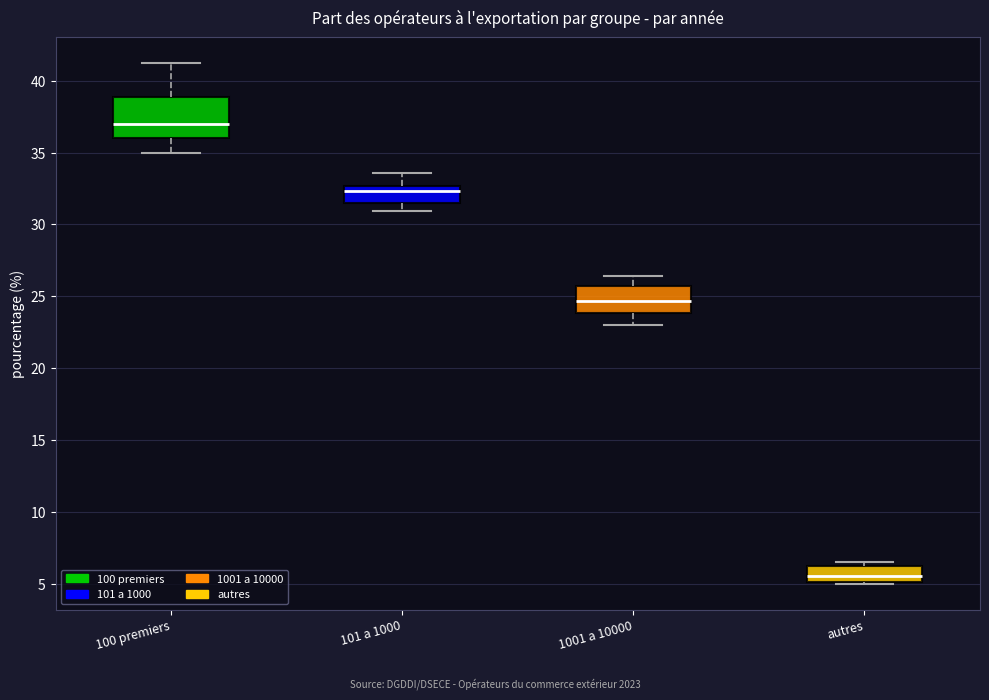

Reading left to right, transcribe this box plot: for each box, give where its median line is, the range the box spans, and where its two whiskers end, as read against the y-axis. The values are not printed on the chart, so give them approximately, as read against the axis.

100 premiers: median 37.0, box 36.0 to 39.0, whiskers 35.0 to 41.0
101 a 1000: median 32.5 (just below the box's upper edge), box 31.5 to 32.5, whiskers 31.0 to 33.5
1001 a 10000: median 24.5, box 24.0 to 25.5, whiskers 23.0 to 26.5
autres: median 5.5, box 5.0 to 6.0, whiskers 5.0 to 6.5